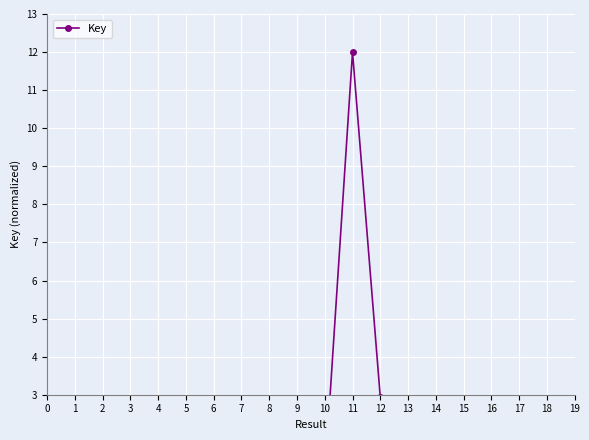

What is the sum of the values at 15 and 7?

3.4